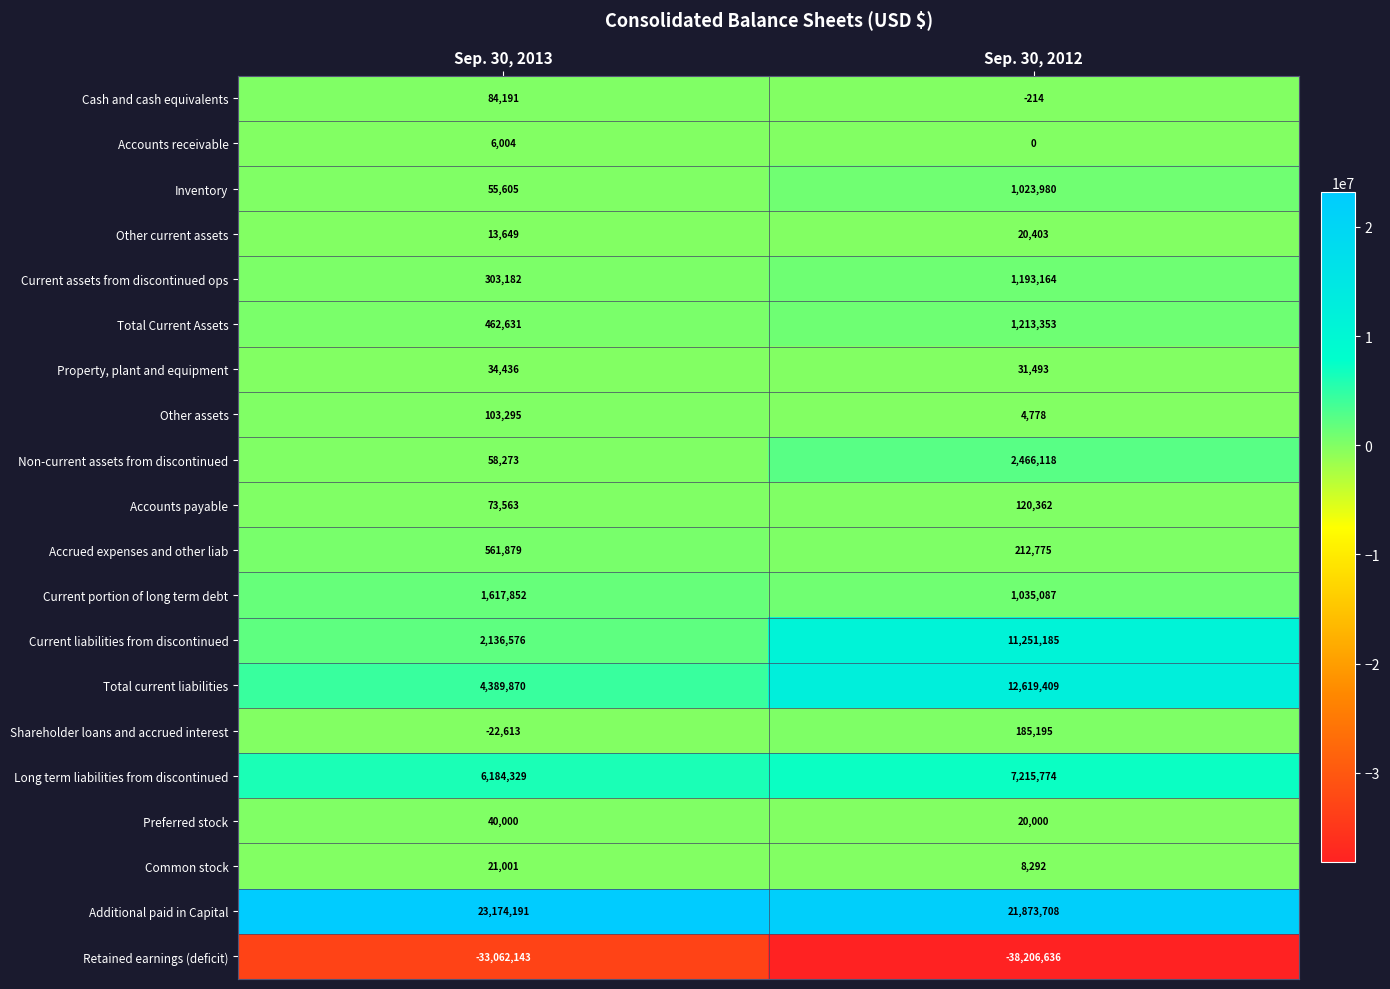

List the series in order of their peak value, lowest first.

Retained earnings (deficit), Accounts receivable, Other current assets, Common stock, Property, plant and equipment, Preferred stock, Cash and cash equivalents, Other assets, Accounts payable, Shareholder loans and accrued interest, Accrued expenses and other liab, Inventory, Current assets from discontinued ops, Total Current Assets, Current portion of long term debt, Non-current assets from discontinued, Long term liabilities from discontinued, Current liabilities from discontinued, Total current liabilities, Additional paid in Capital